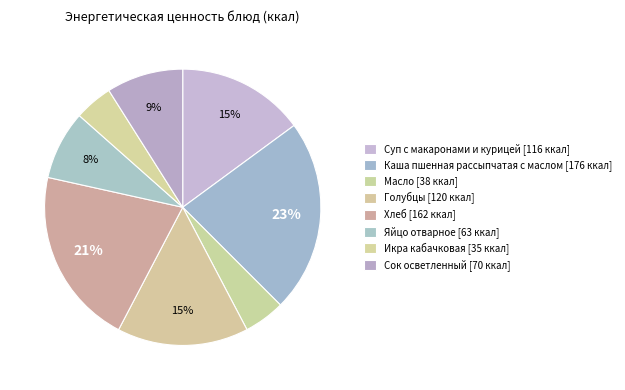

Which has a higher value, Голубцы or Яйцо отварное?

Голубцы